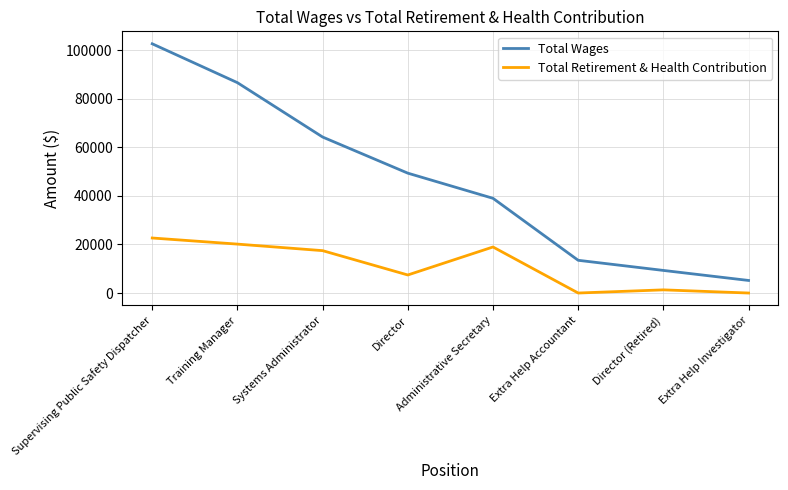

True or false: Total Wages has more than 0 points higher than both neighbors.

False